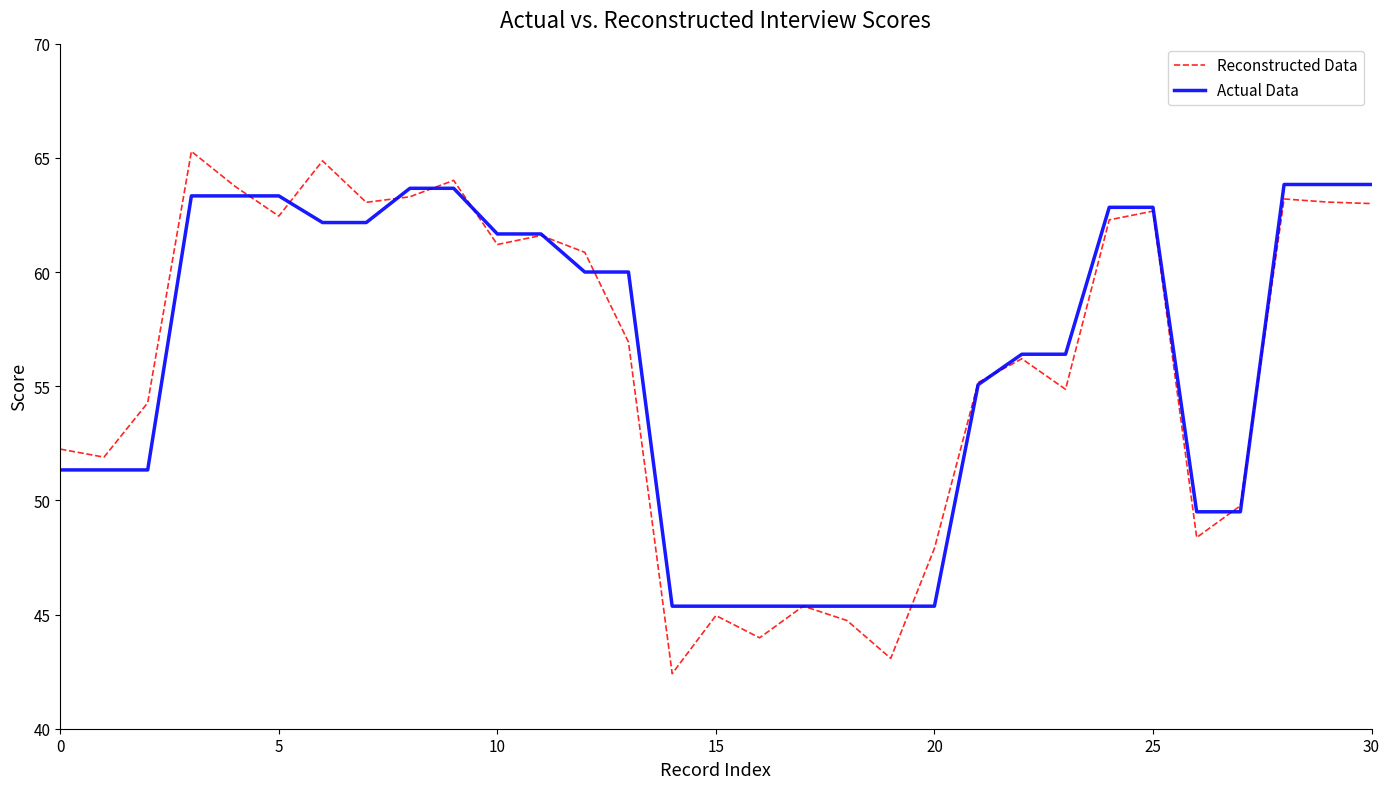

List the series in order of their peak value, highest first.

Reconstructed Data, Actual Data